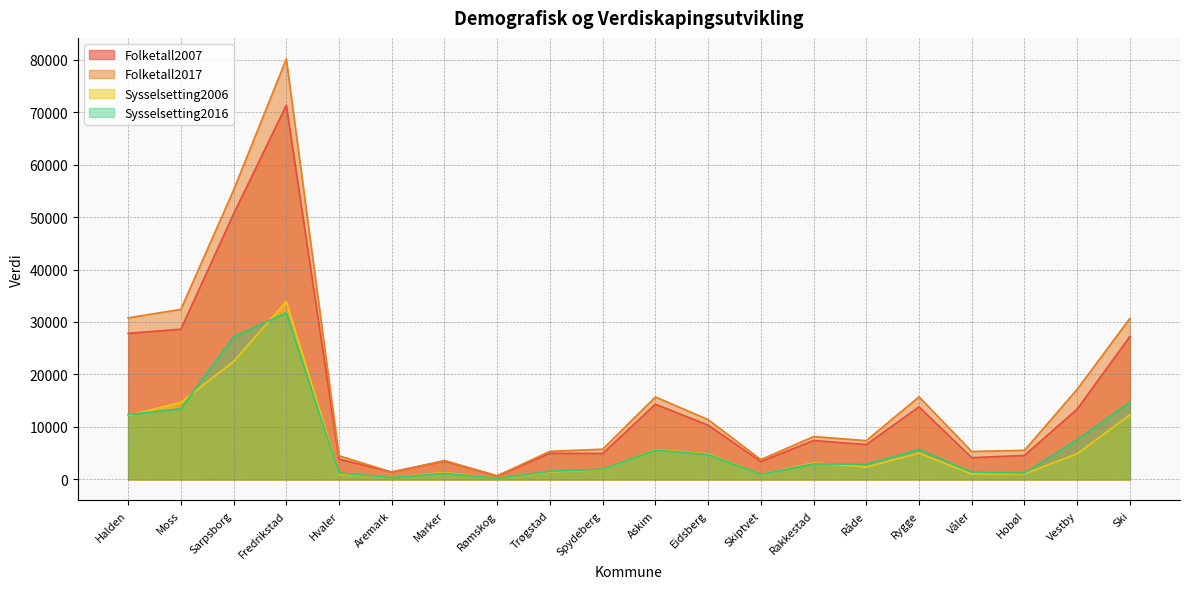

Between Hvaler and Hobøl, which series saw the biggest shift?

Folketall2017